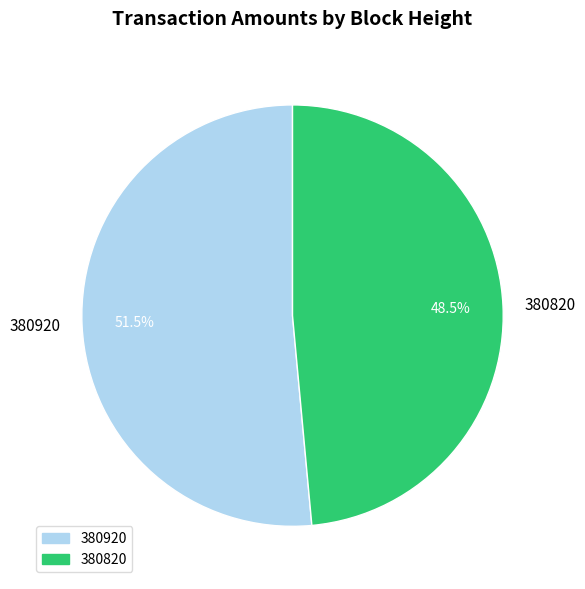

Between 380920 and 380820, which is larger?

380920